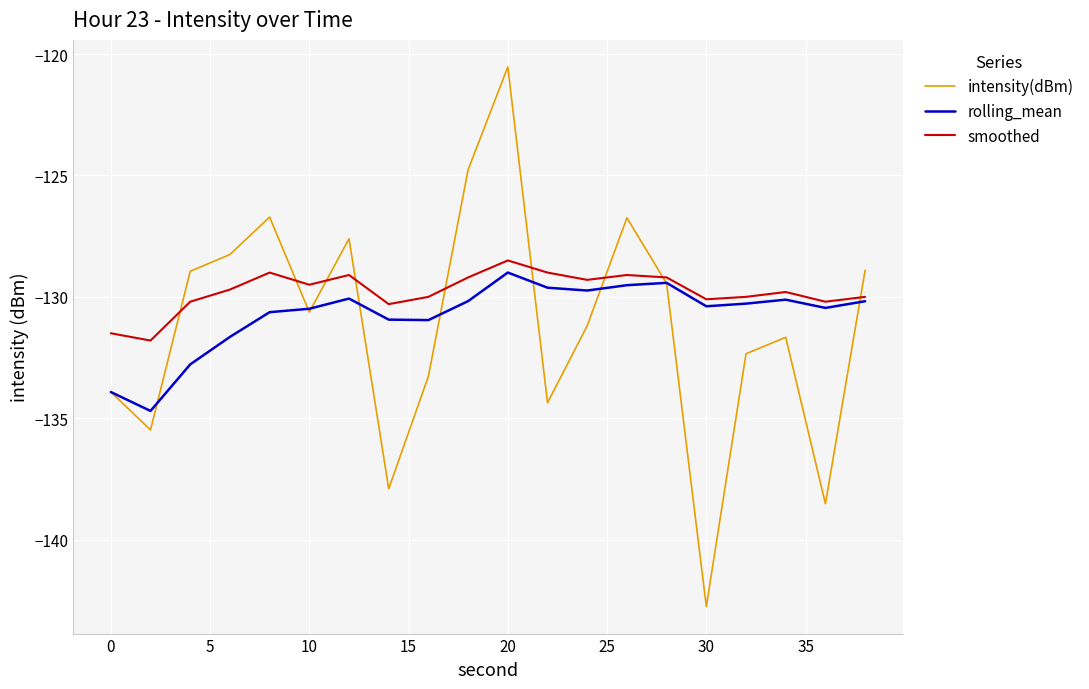

What is the lowest value of the smoothed series?

-131.8